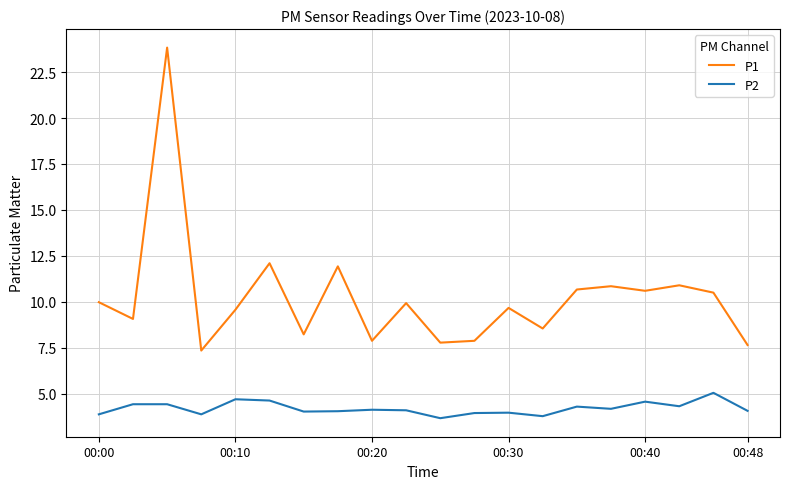

What is the minimum value shown in the chart?

3.7